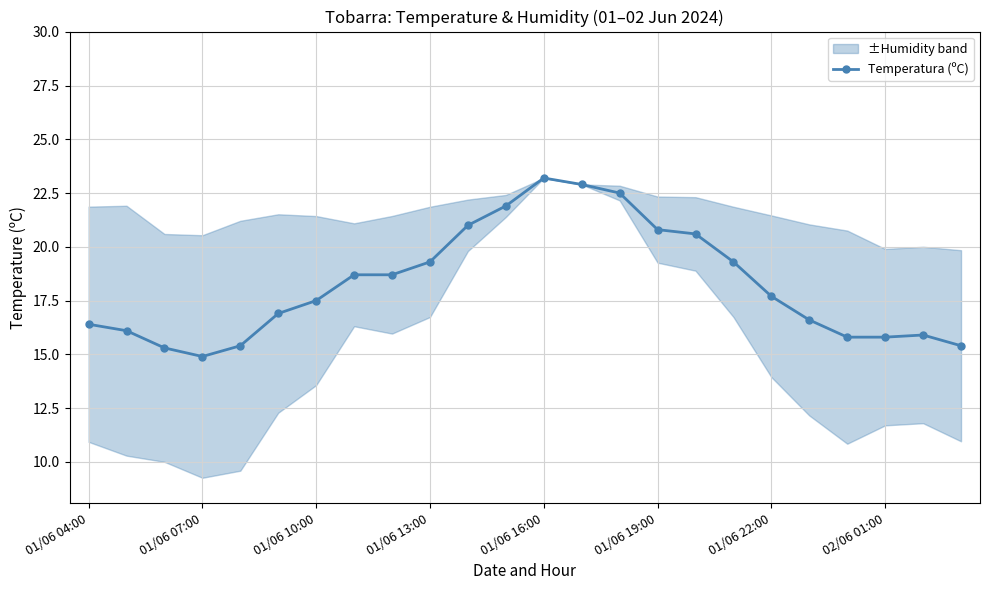

What is the greatest value displayed?

23.2